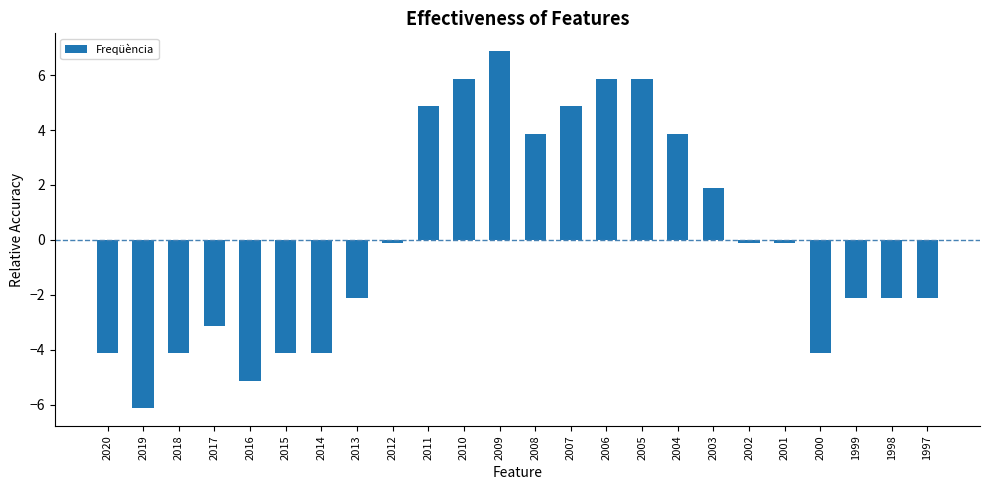

How many bars are there in total?

24